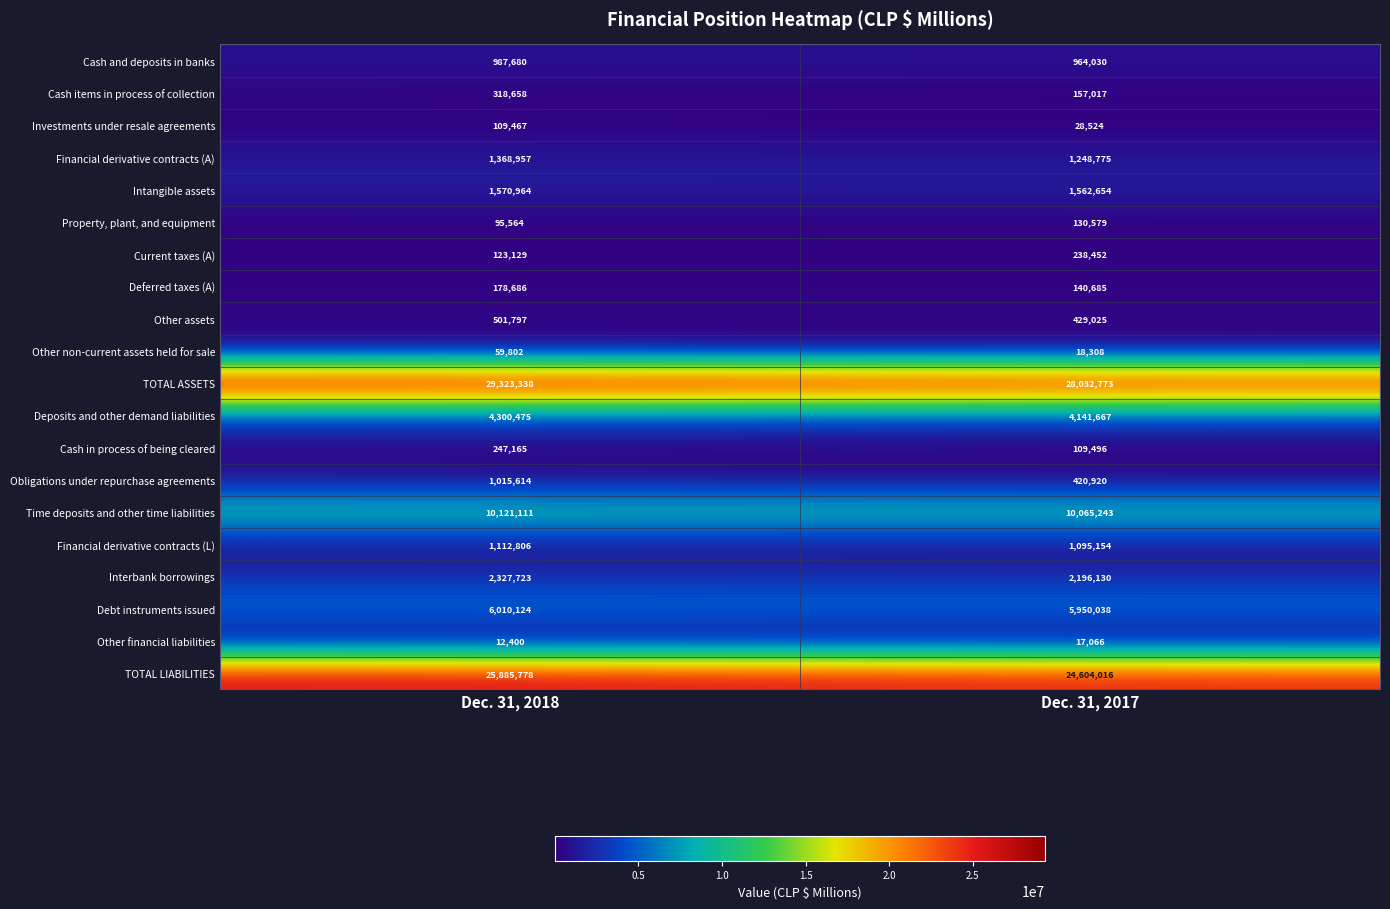

Is it true that Cash items in process of collection equals 318658 at Dec. 31, 2018?

True